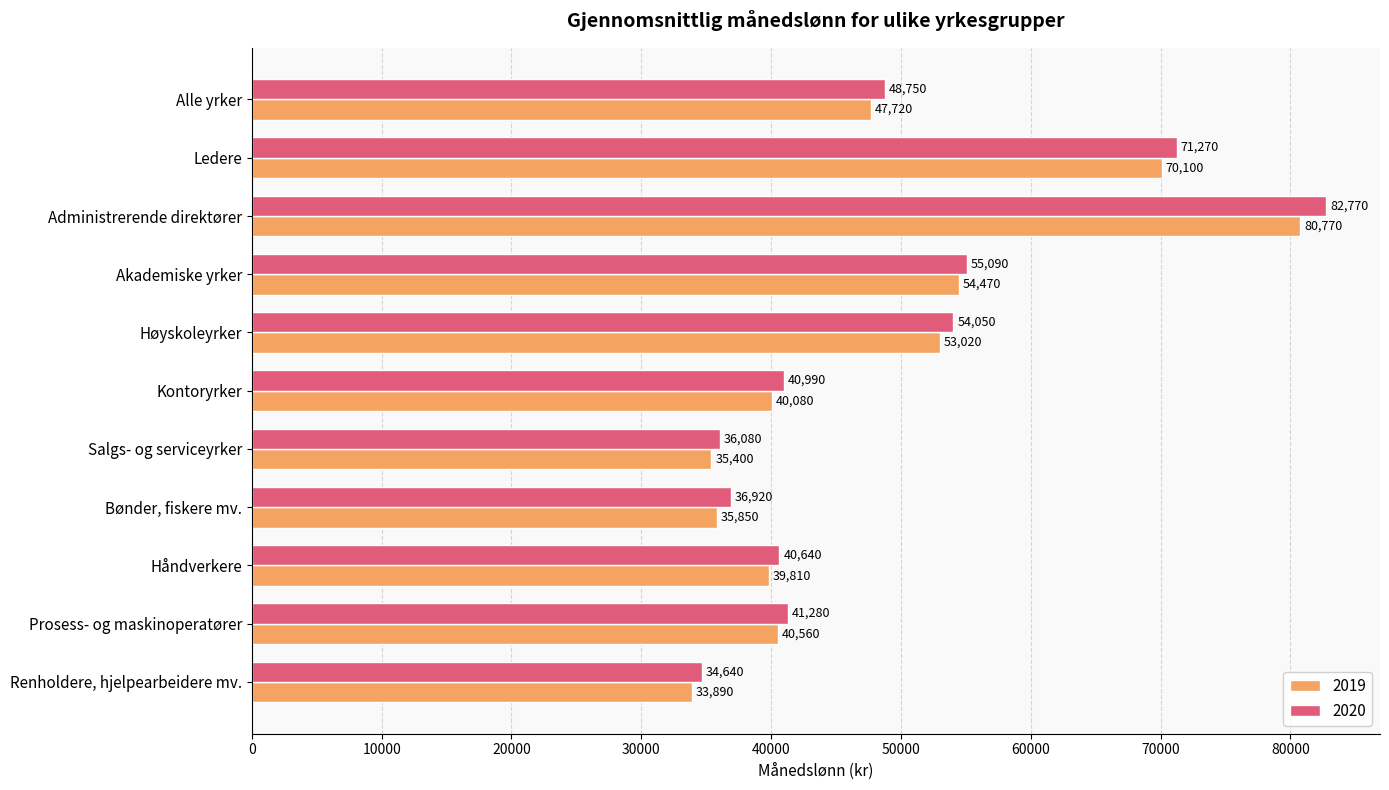

What is the sum of the 2019 values at Håndverkere and Kontoryrker?

79890